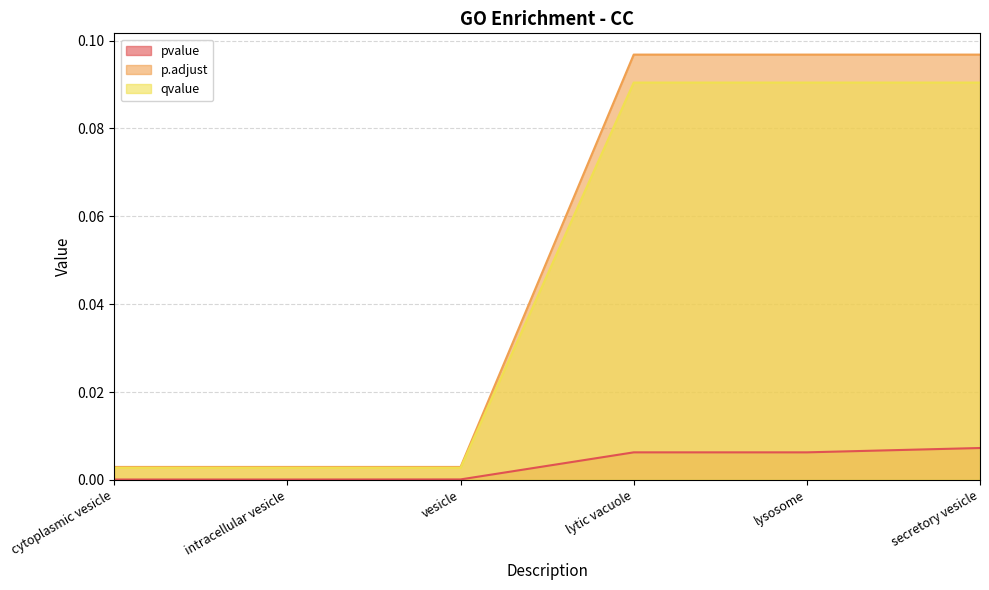

At which label does pvalue reach its peak?

secretory vesicle